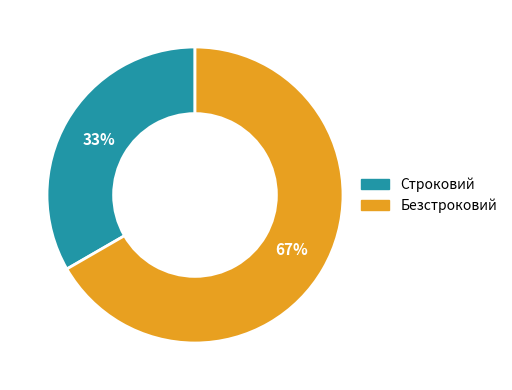

Rank the categories by value from highest to lowest.

Безстроковий, Строковий